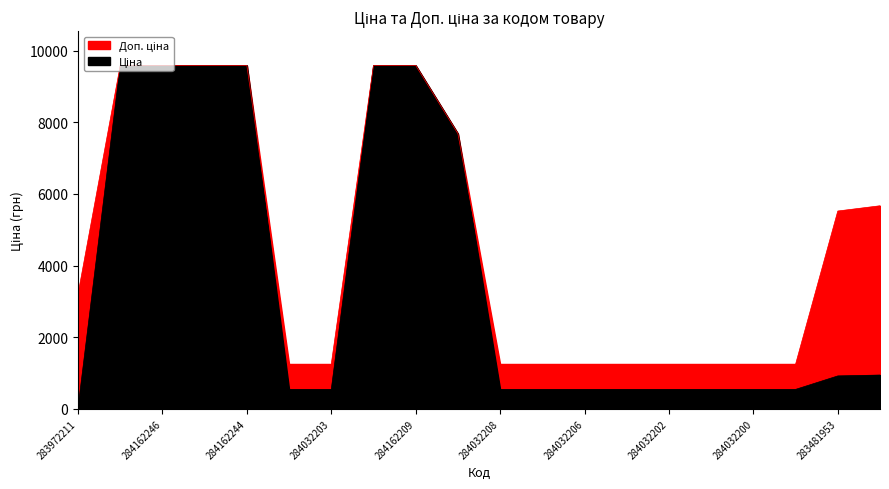

What is the minimum value for Доп. ціна?

1249.1